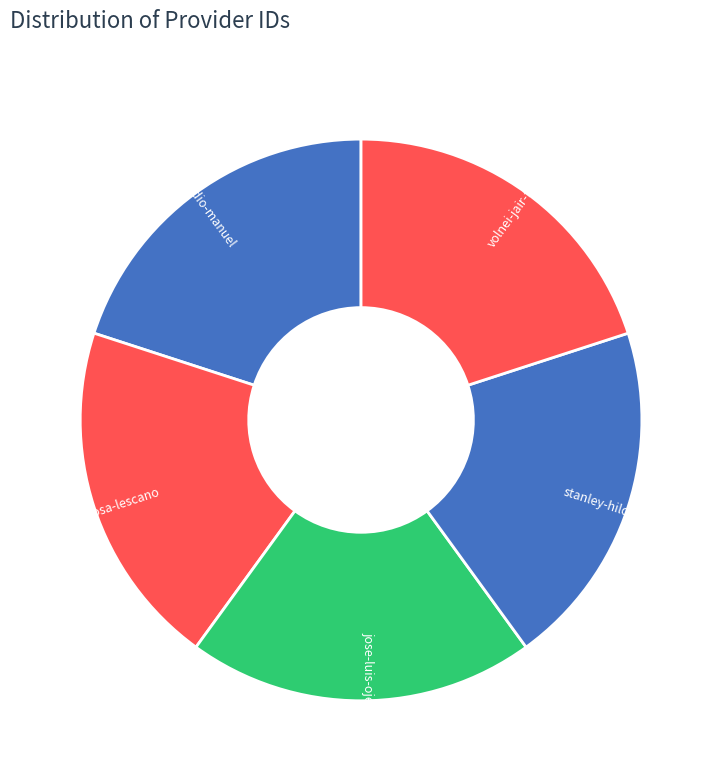

Is the sum of jose-luis-ojeda-romero and volnei-jair-floss greater than half?

No